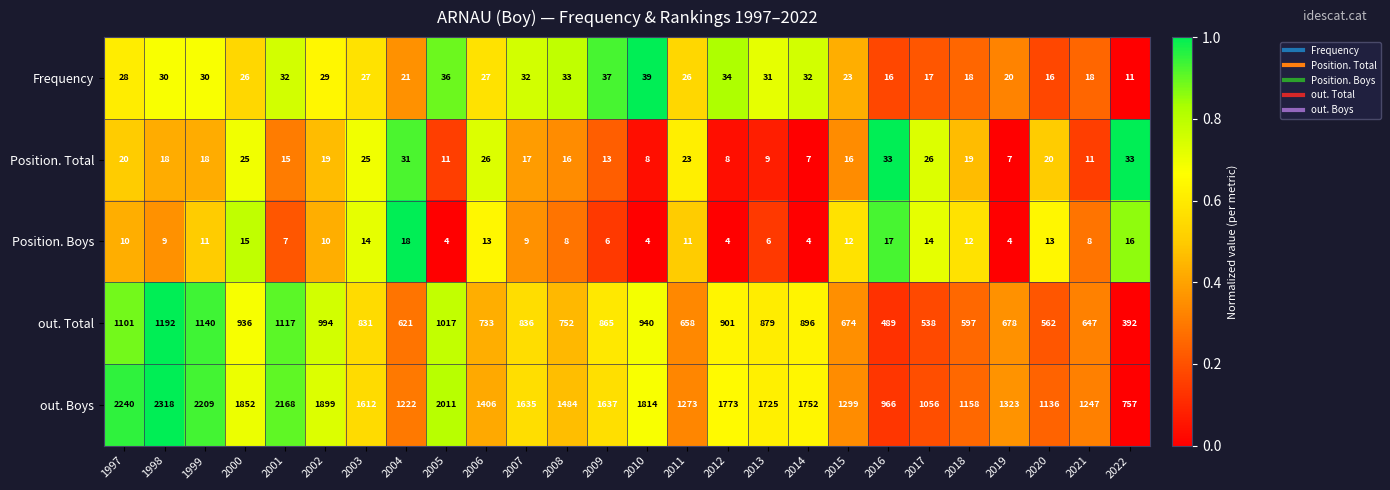

At how many categories does at least one series exceed 341?

26